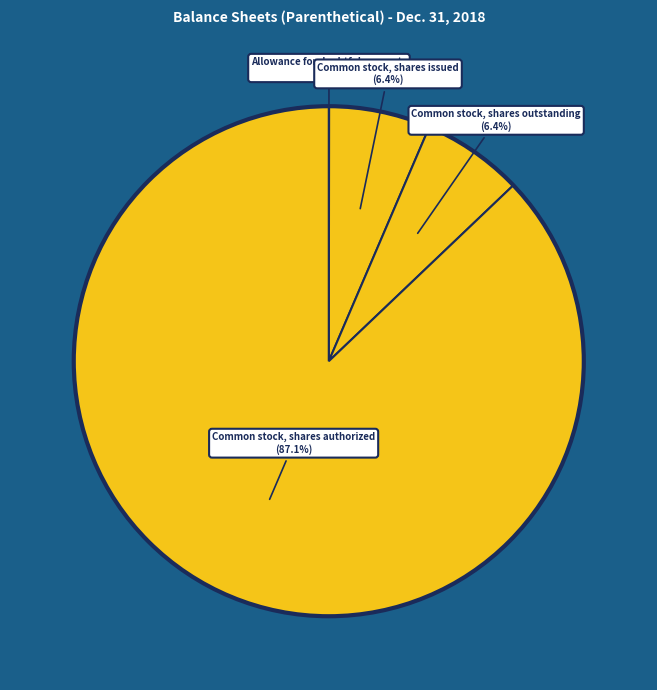

Is the sum of Common stock, shares outstanding and Common stock, shares issued greater than half?

No